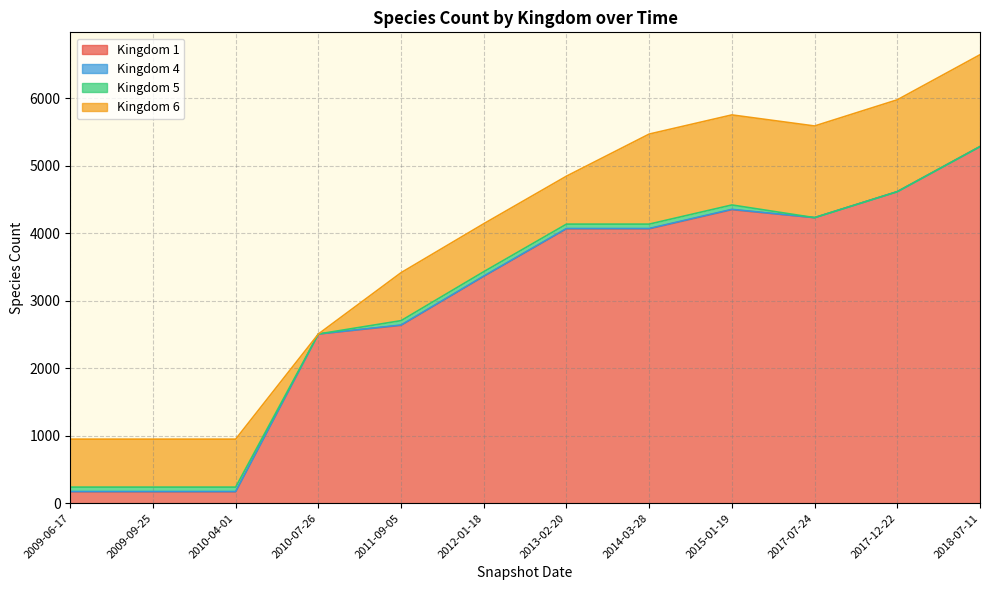

How many values in 4 are above zero?

8